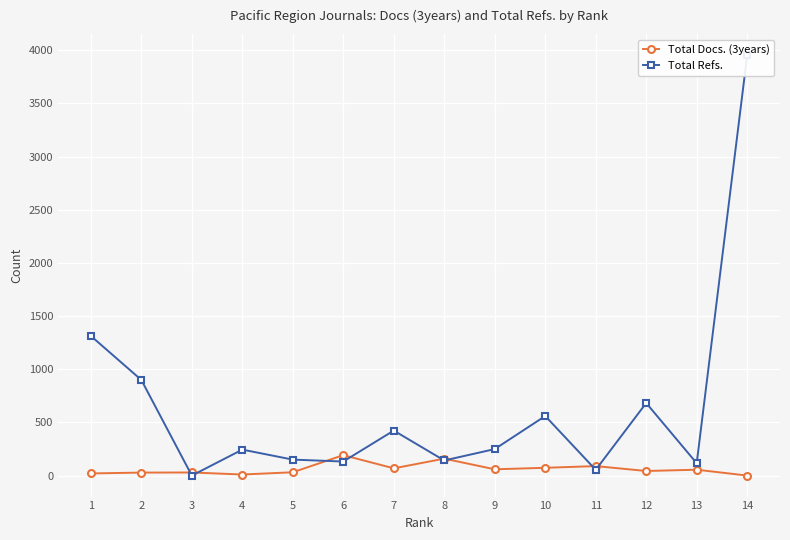

Which has a higher value, 11 or 6?

6